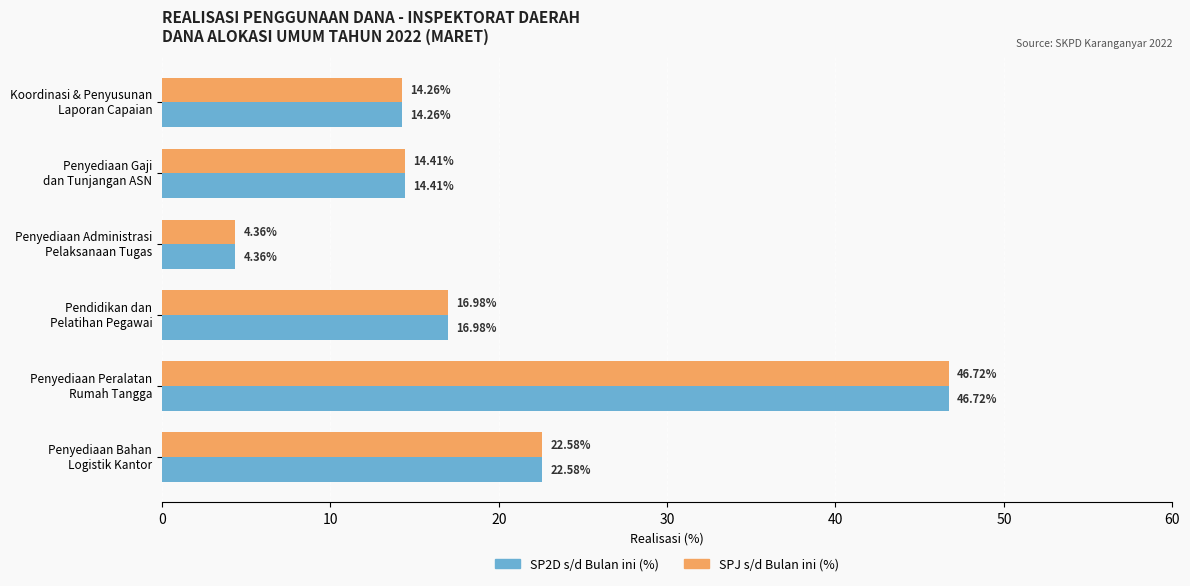

What is the difference between the second highest and second lowest values in the SP2D s/d Bulan ini (%) series?

8.3